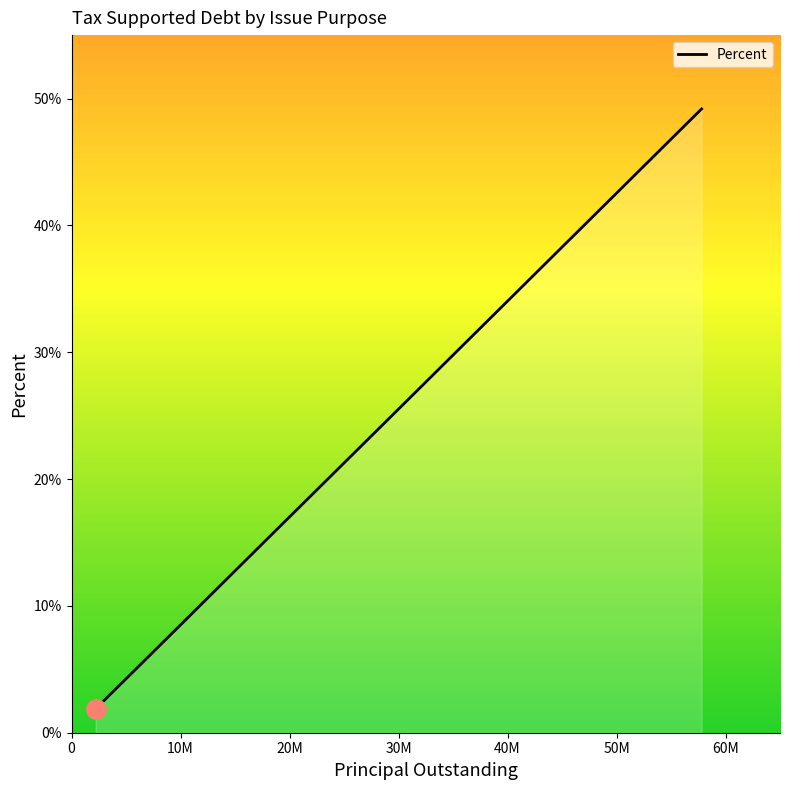

What is the minimum value shown in the chart?

1.9